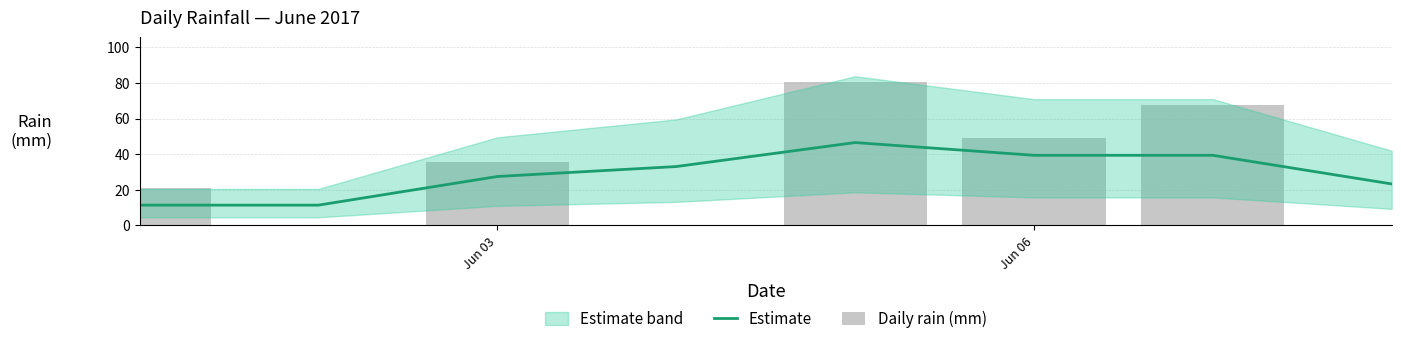

Reading right to left, extract all data points from this chart.

Estimate: 23.3	39.4	39.4	46.5	33.1	27.5	11.4	11.4
Daily rain (mm): 0.0	67.7	48.9	80.4	0.0	35.7	0.4	21.0